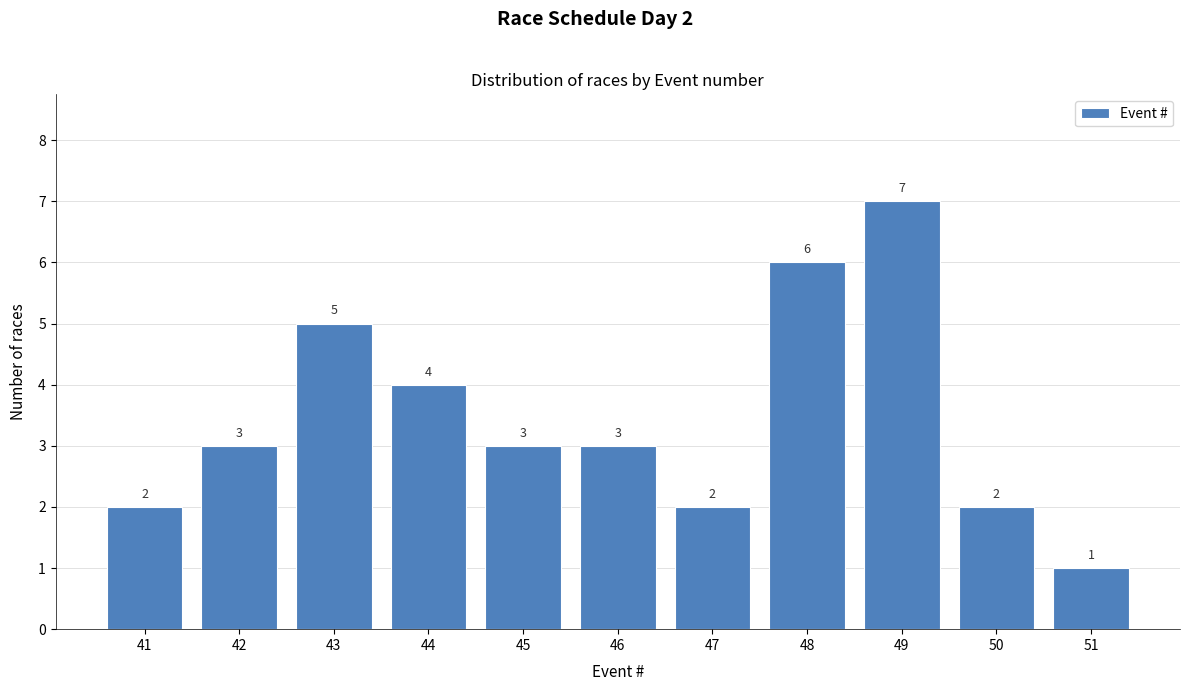

Reading left to right, list all the values displayed in this chart.

2	3	5	4	3	3	2	6	7	2	1